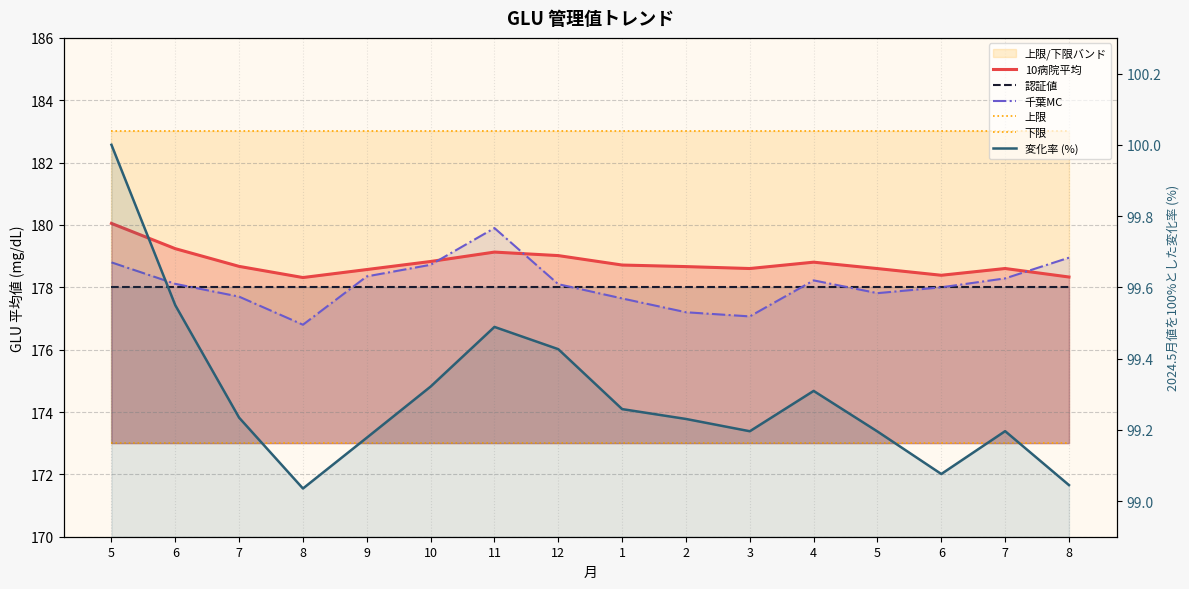

True or false: 10病院平均 has more than 2 points higher than both neighbors.

True